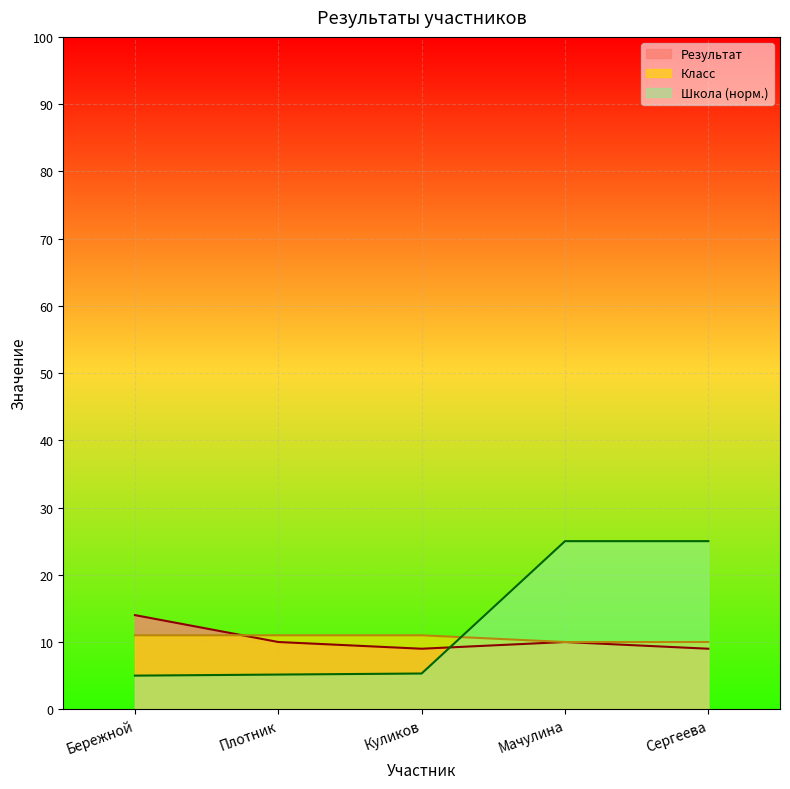

Where do Школа and Результат first cross each other?

Куликов and Мачулина